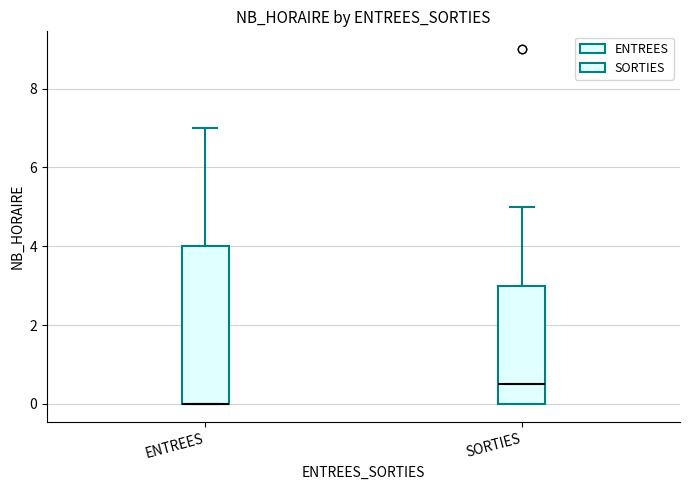

Reading left to right, read every box against the y-axis: the position of its median line, the range the box covers, and the ends of its whiskers. The values are not printed on the chart, so give them approximately, as read against the axis.

ENTREES: median 0.0 (drawn on the box's lower edge), box 0.0 to 4.0, whiskers 0.0 to 7.0
SORTIES: median 0.6, box 0.0 to 3.0, whiskers 0.0 to 5.0